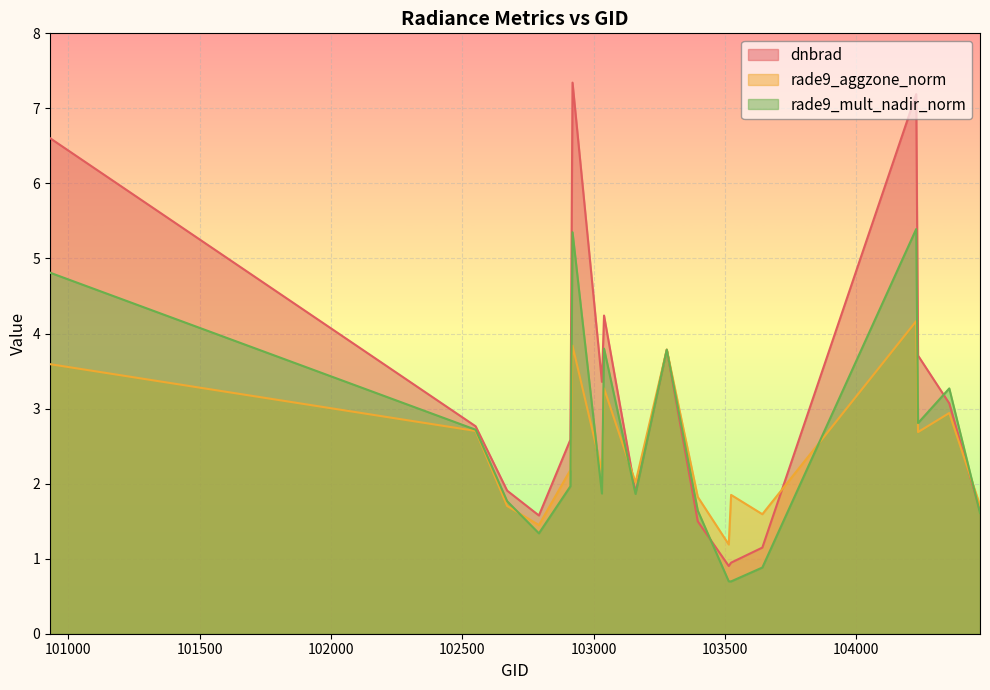

At which category does dnbrad reach its first local peak?

102920